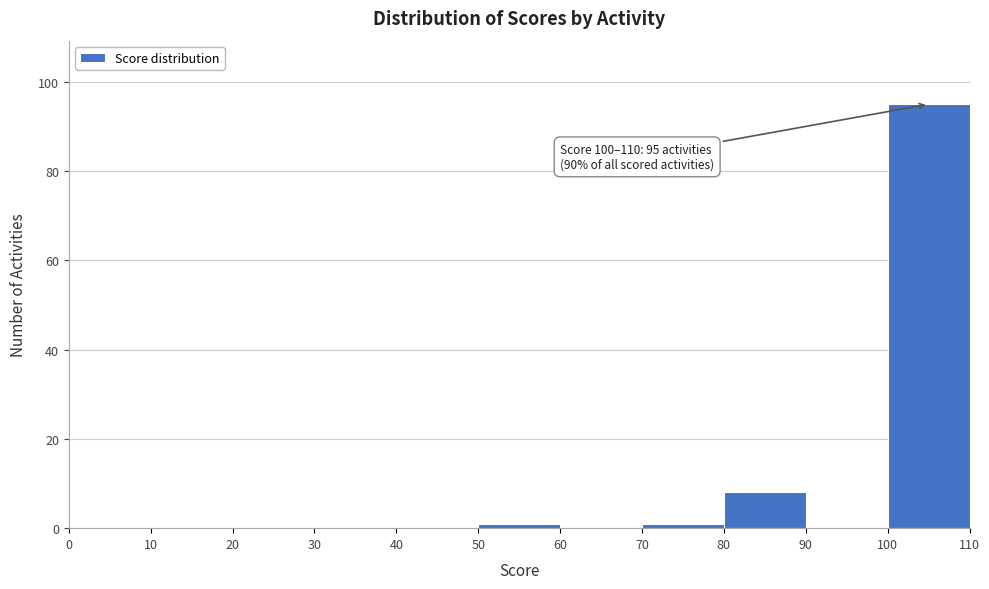

Which range on the x-axis has the tallest bar?

100 to 110